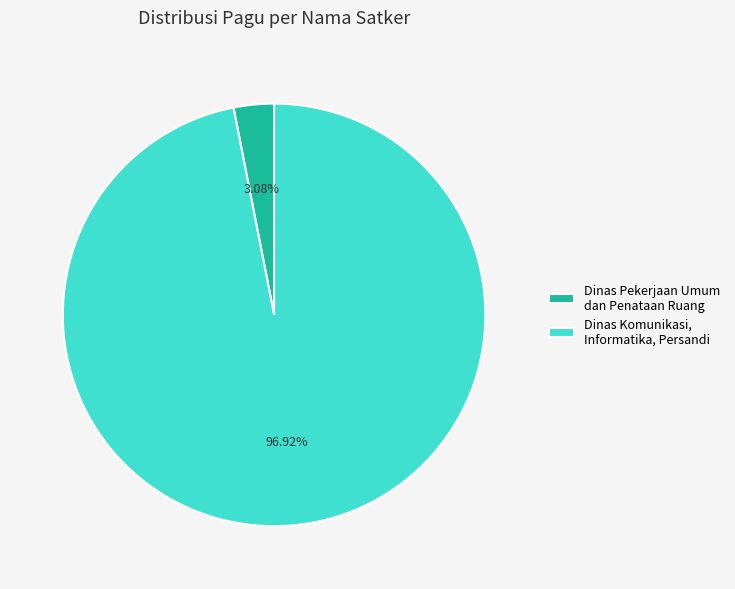

To the nearest percent, what is the difference between the largest and smallest slice percentages?

94%